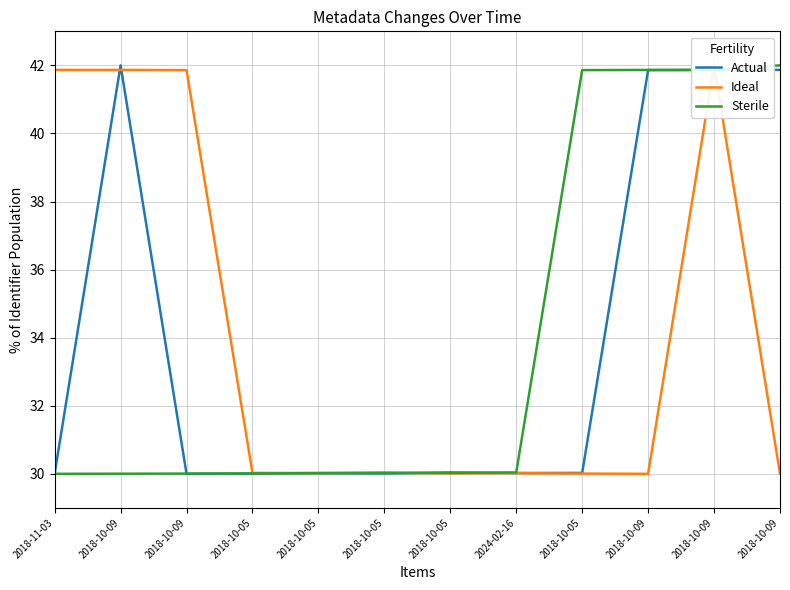

Where is the first local minimum for Actual?

2018-10-09